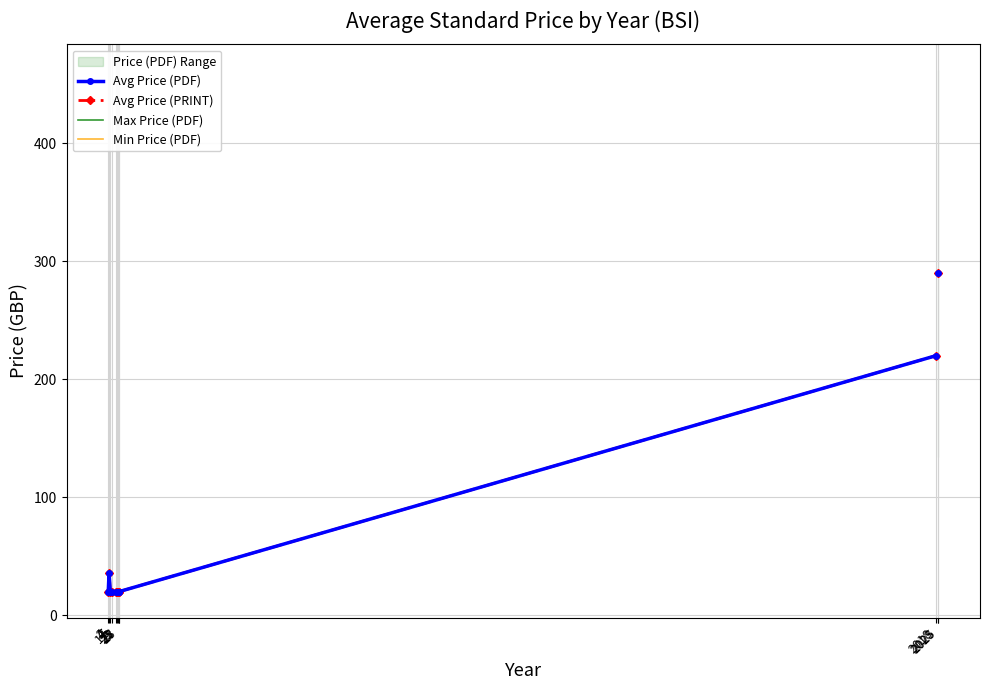

Does the chart have visible grid lines?

Yes